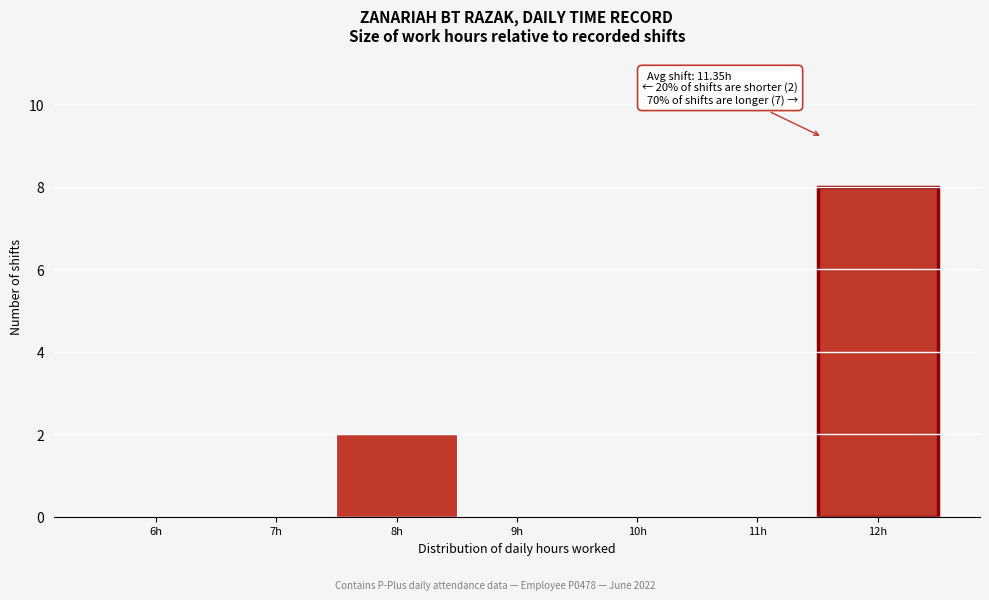

Reading right to left, what are all the values shown in this chart?

12h=8	11h=0	10h=0	9h=0	8h=2	7h=0	6h=0